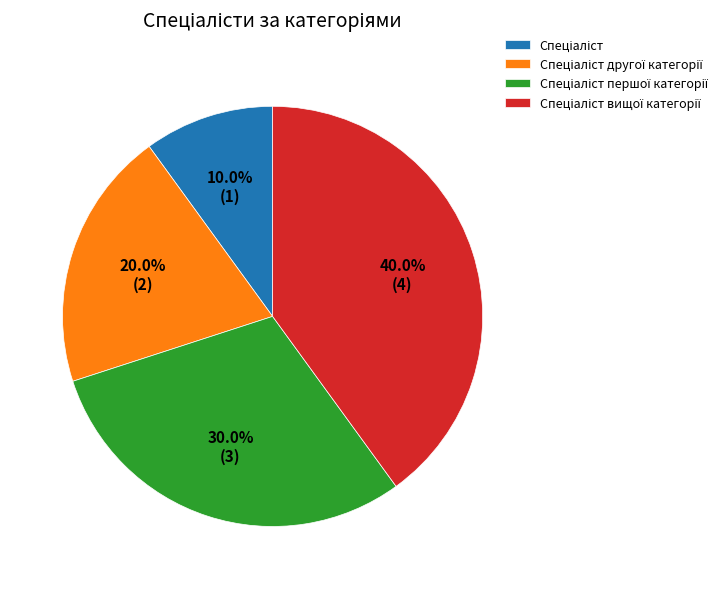

Is there a majority slice in this chart?

No